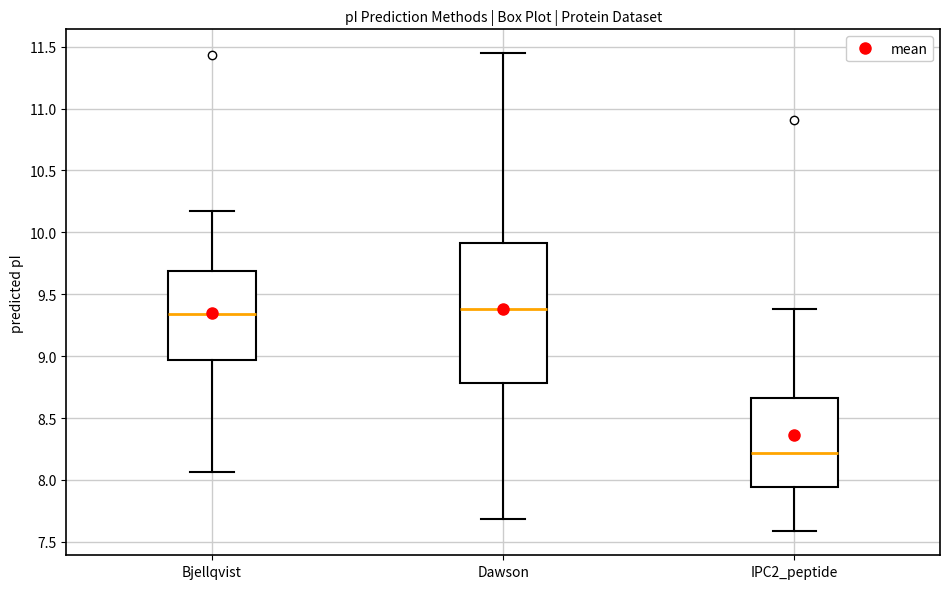

Comparing the boxes themselves (not the whiskers), which one is the tallest?

Dawson